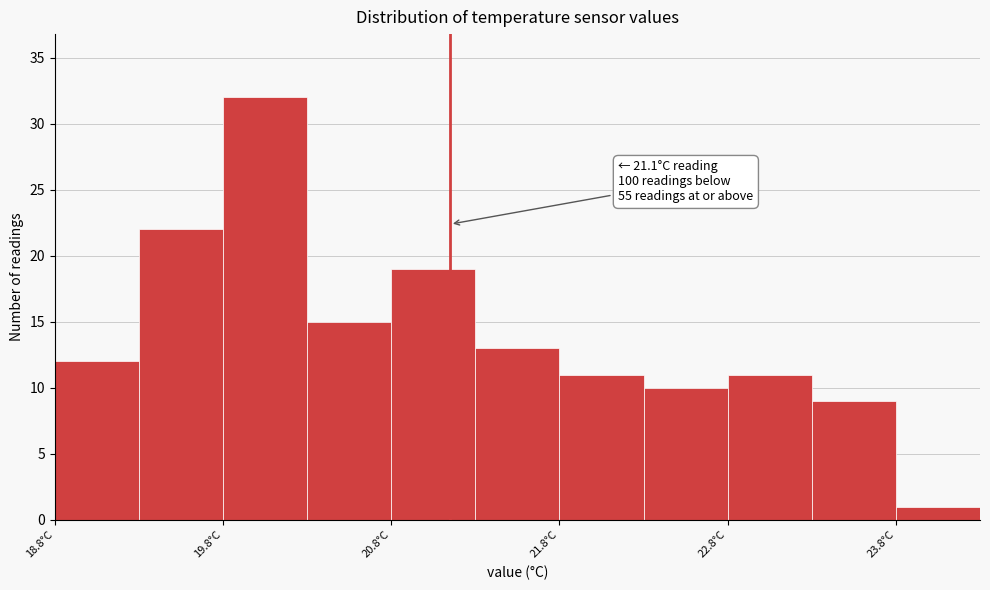

Over which range of the x-axis is the bar tallest?

19.75 to 20.25